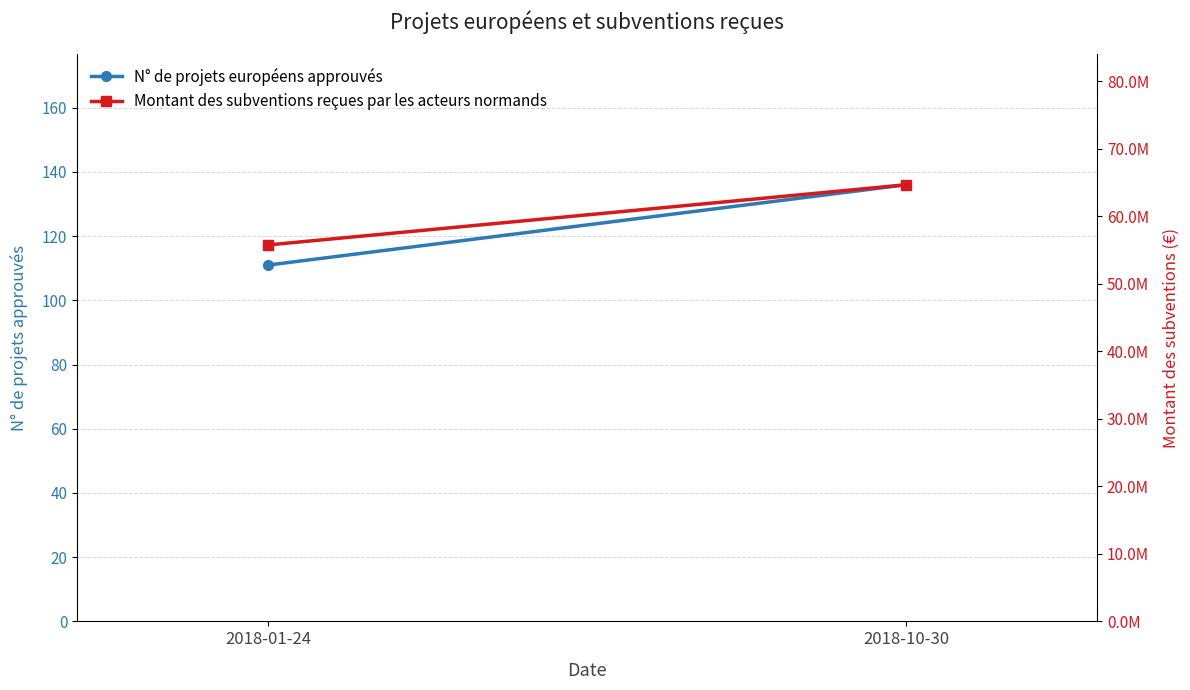

At how many categories does at least one series exceed 38846356?

2